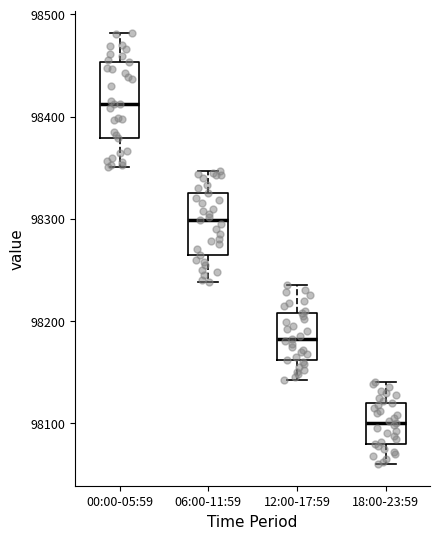

Comparing the boxes themselves (not the whiskers), which one is the tallest?

00:00-05:59